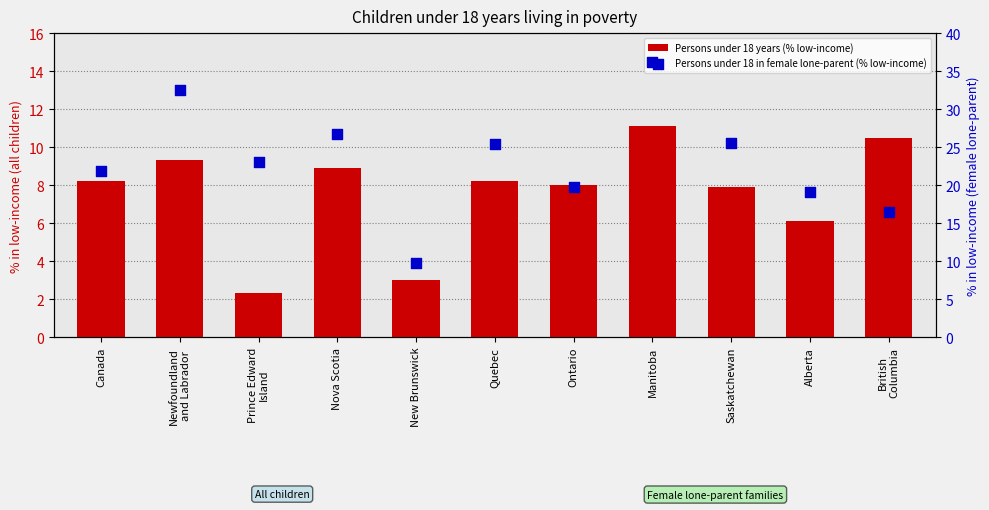

Which series has the largest Y range (max minus min)?

Persons under 18 in female lone-parent (% low-income)